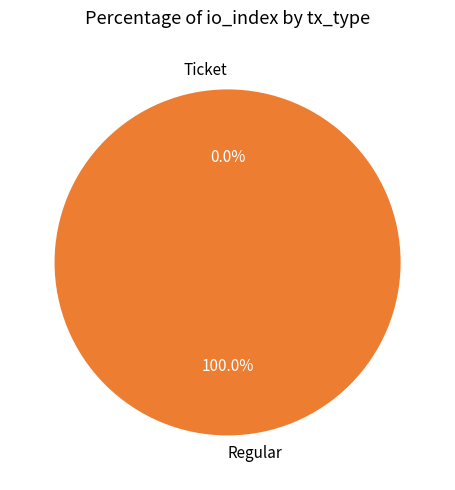

The Regular slice represents 100% of the pie. True or false?

True